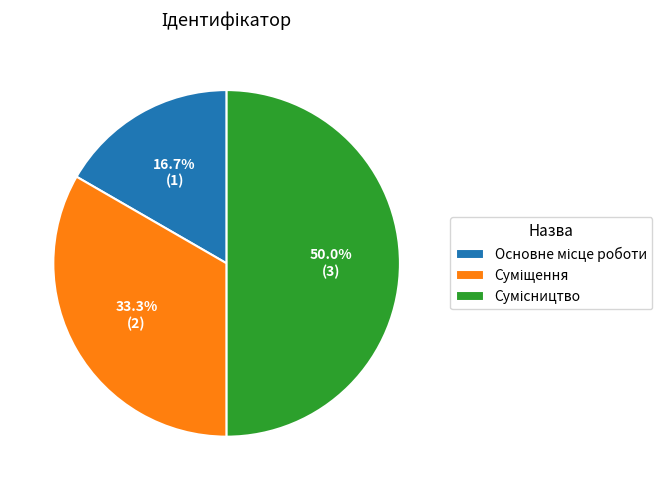

What is the smallest slice in the pie chart?

Основне місце роботи